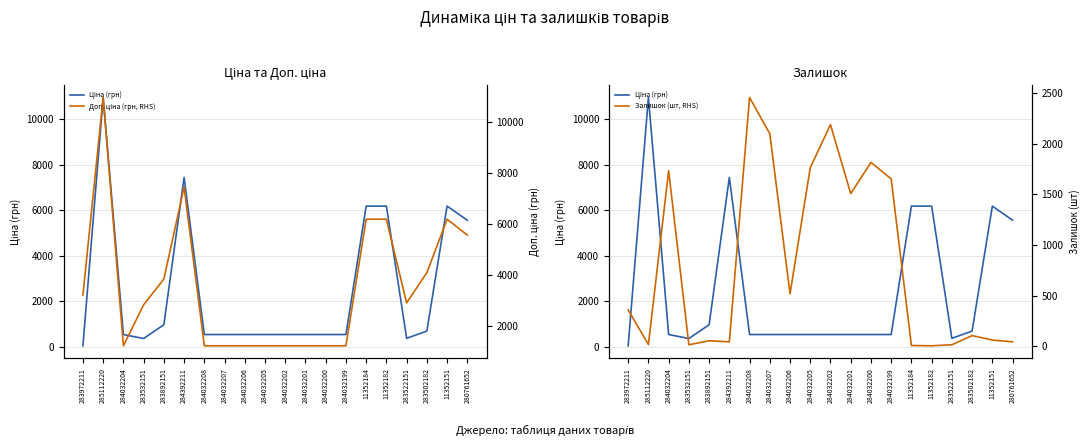

What is the label of the 4th point from the left?

283532151